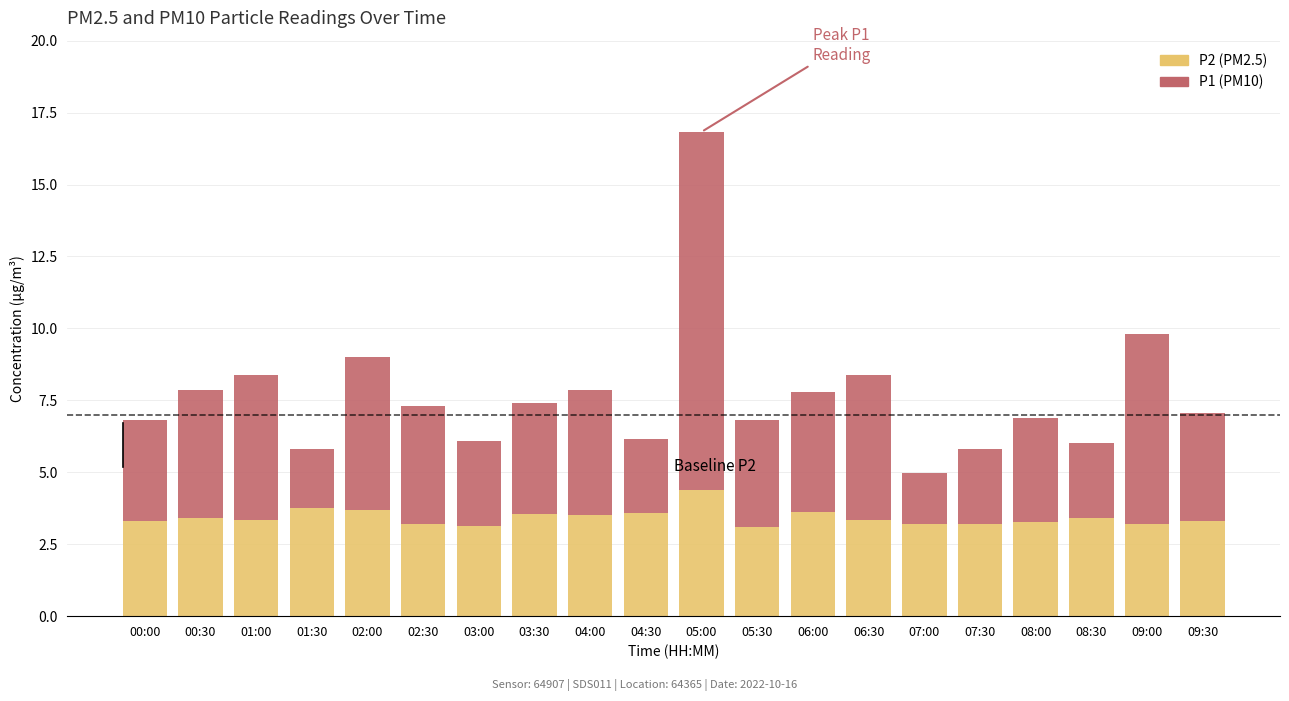

At which category is the sum across all series the highest?

05:00